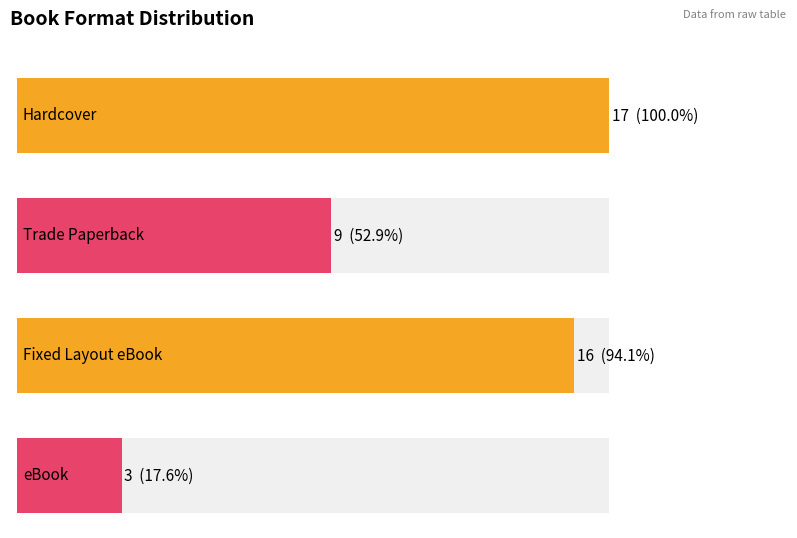

Which category has the highest value across all series?

Hardcover